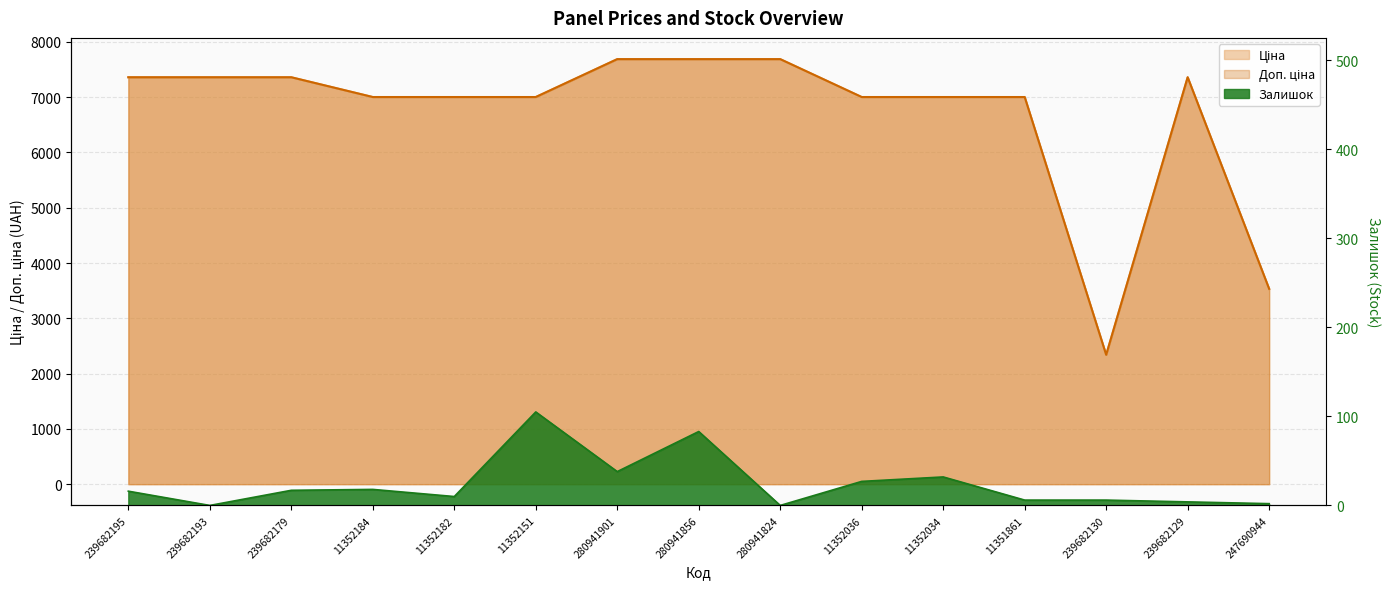

What is the highest value of the Залишок series?

105.0